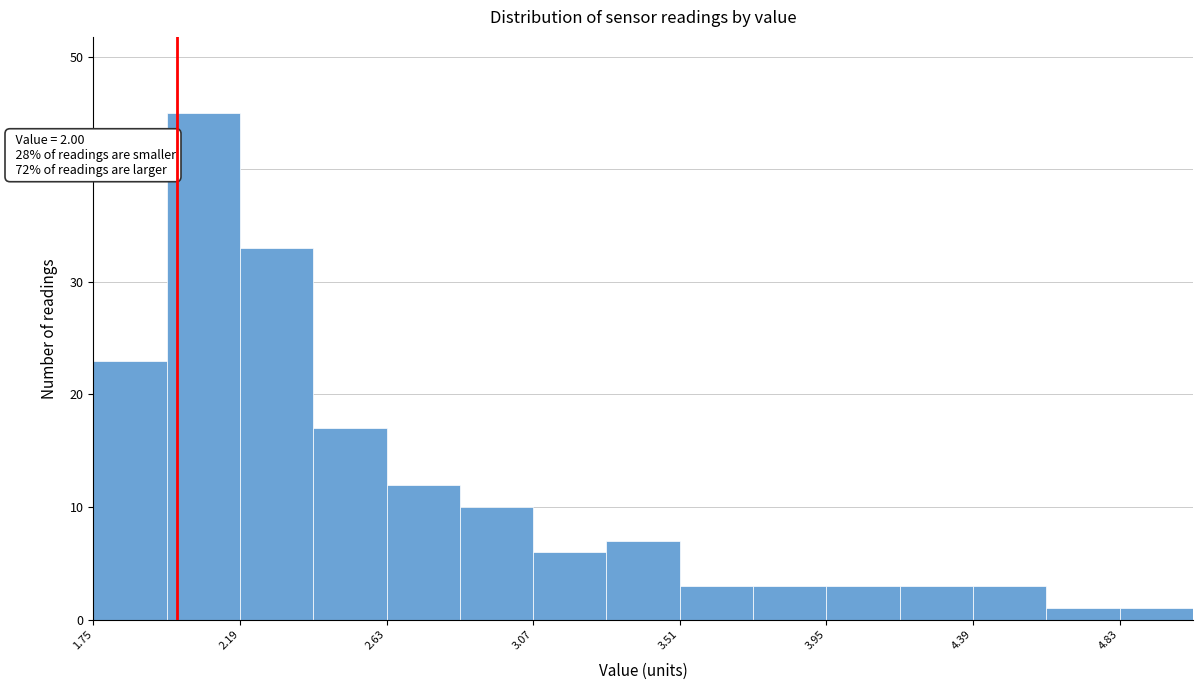

Over which range of the x-axis is the bar tallest?

1.97 to 2.19